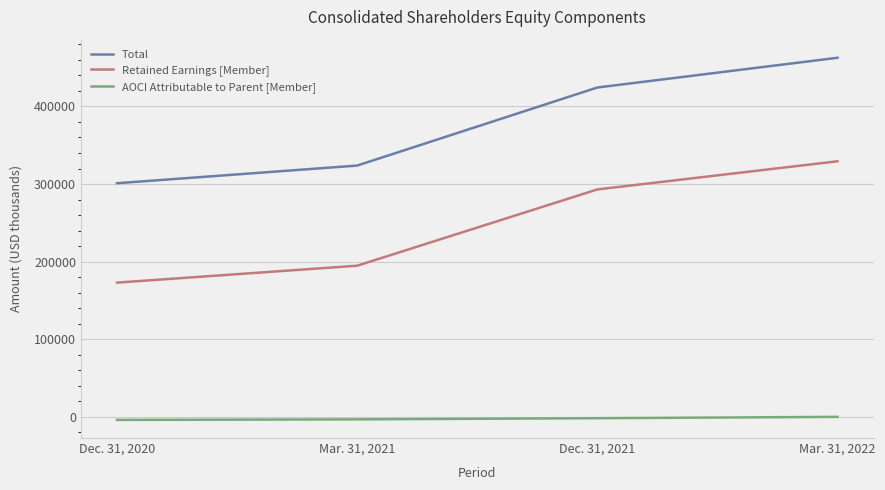

The value of Total at Mar. 31, 2022 is 627646. True or false?

False